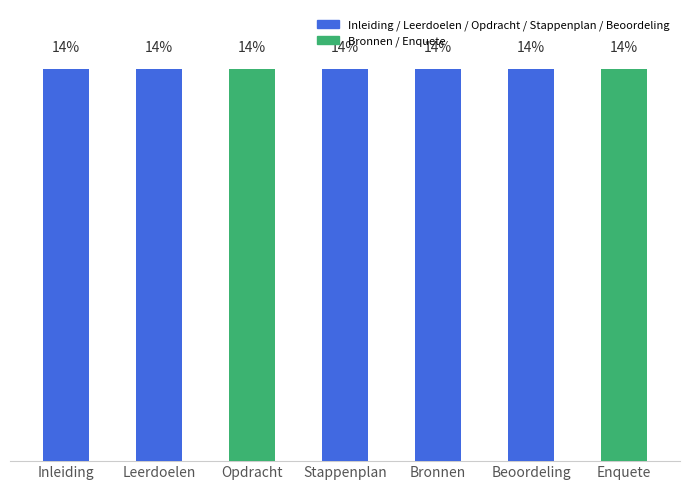

List the labels in order of value, smallest first.

Inleiding, Leerdoelen, Opdracht, Stappenplan, Bronnen, Beoordeling, Enquete